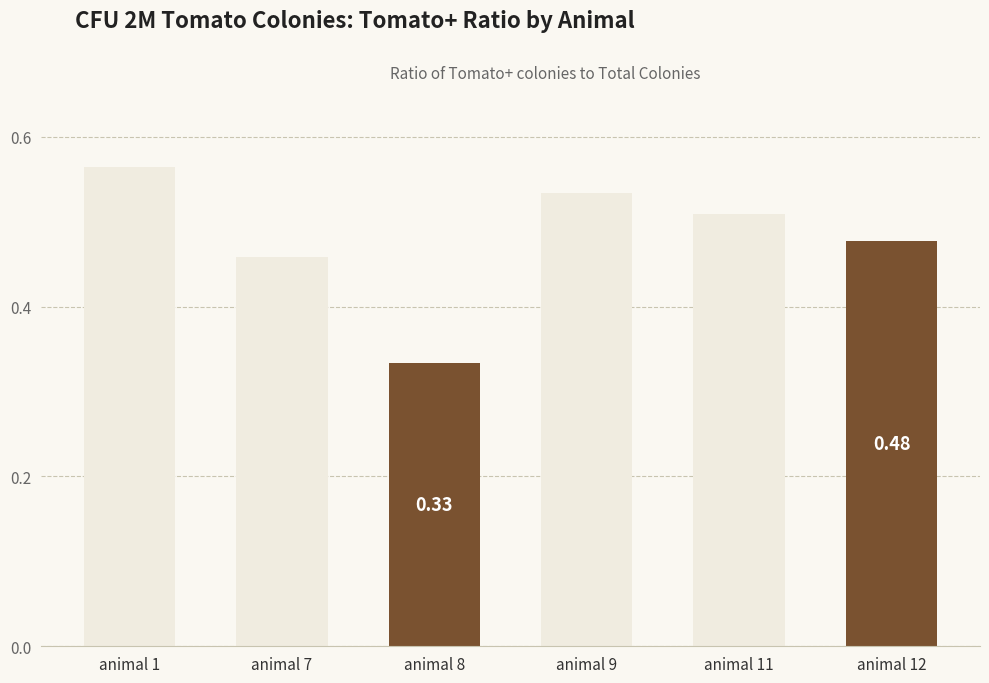

What is the sum of the values at animal 11 and animal 9?

1.0